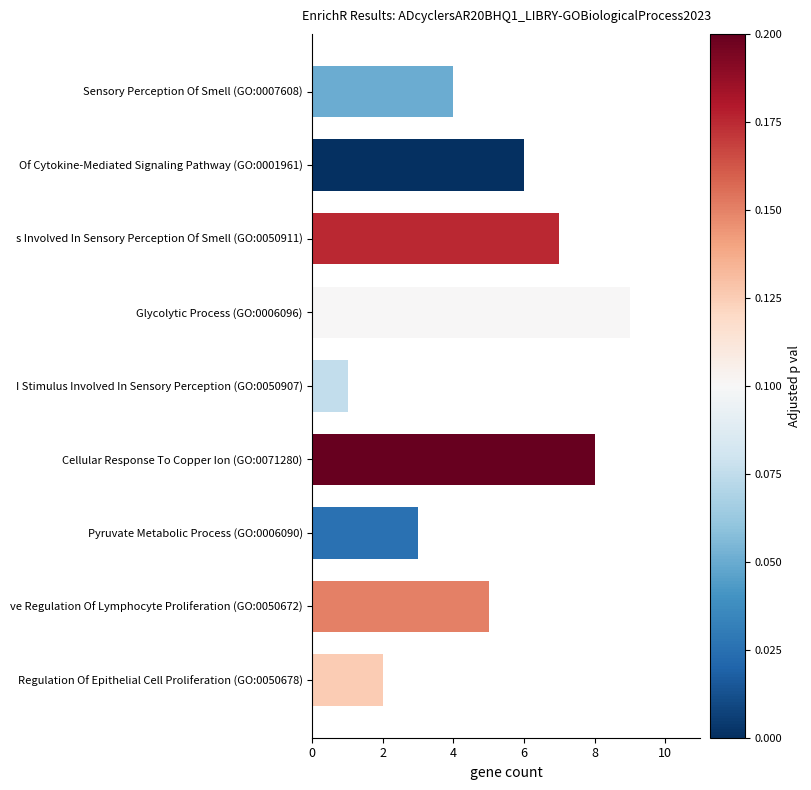

At which label is the value closest to 5?

ve Regulation Of Lymphocyte Proliferation (GO:0050672)